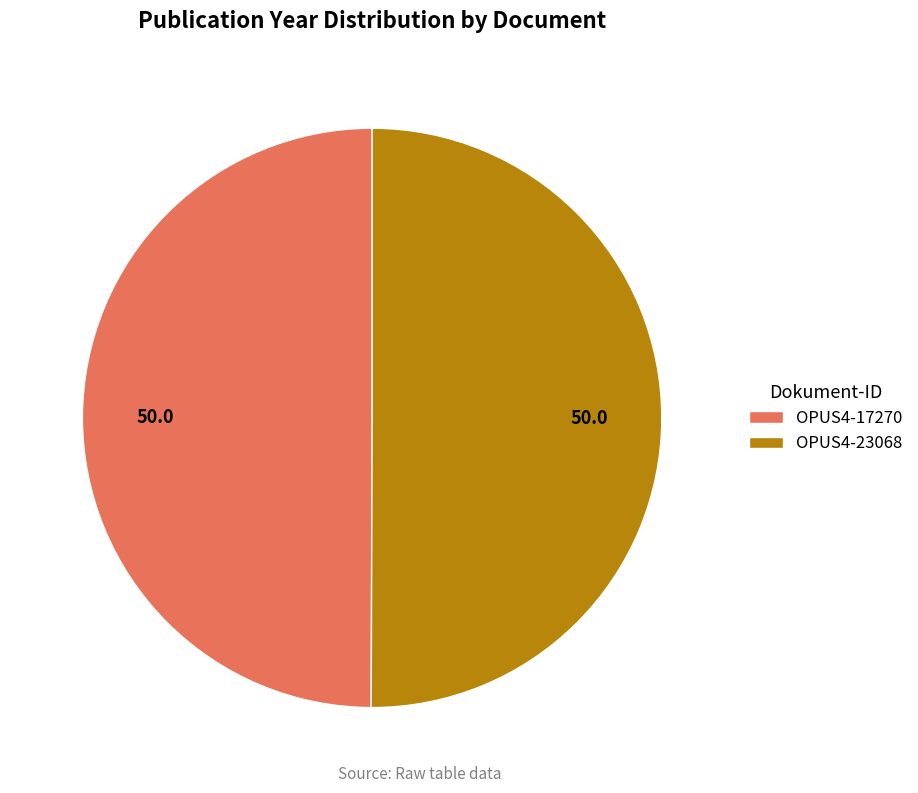

Approximately how many times larger is the value at OPUS4-23068 compared to OPUS4-17270?

1.0